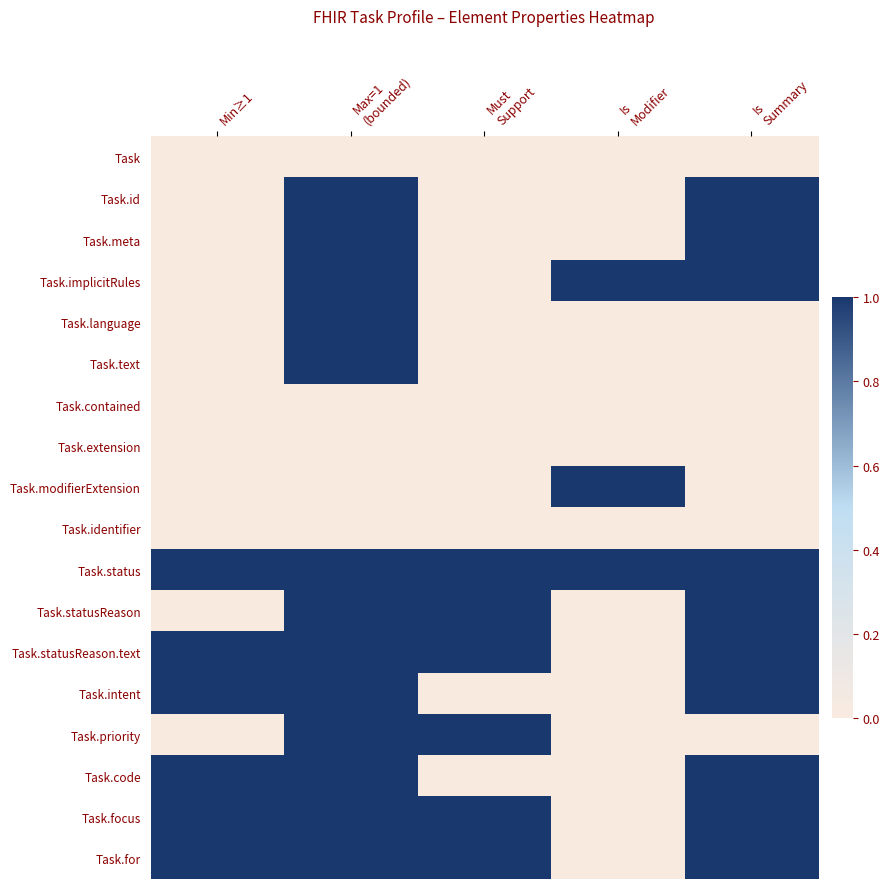

Reading left to right, what are all the values shown in this chart?

Task: Min≥1=0	Max=1
(bounded)=0	Must
Support=0	Is
Modifier=0	Is
Summary=0
Task.id: Min≥1=0	Max=1
(bounded)=1	Must
Support=0	Is
Modifier=0	Is
Summary=1
Task.meta: Min≥1=0	Max=1
(bounded)=1	Must
Support=0	Is
Modifier=0	Is
Summary=1
Task.implicitRules: Min≥1=0	Max=1
(bounded)=1	Must
Support=0	Is
Modifier=1	Is
Summary=1
Task.language: Min≥1=0	Max=1
(bounded)=1	Must
Support=0	Is
Modifier=0	Is
Summary=0
Task.text: Min≥1=0	Max=1
(bounded)=1	Must
Support=0	Is
Modifier=0	Is
Summary=0
Task.contained: Min≥1=0	Max=1
(bounded)=0	Must
Support=0	Is
Modifier=0	Is
Summary=0
Task.extension: Min≥1=0	Max=1
(bounded)=0	Must
Support=0	Is
Modifier=0	Is
Summary=0
Task.modifierExtension: Min≥1=0	Max=1
(bounded)=0	Must
Support=0	Is
Modifier=1	Is
Summary=0
Task.identifier: Min≥1=0	Max=1
(bounded)=0	Must
Support=0	Is
Modifier=0	Is
Summary=0
Task.status: Min≥1=1	Max=1
(bounded)=1	Must
Support=1	Is
Modifier=1	Is
Summary=1
Task.statusReason: Min≥1=0	Max=1
(bounded)=1	Must
Support=1	Is
Modifier=0	Is
Summary=1
Task.statusReason.text: Min≥1=1	Max=1
(bounded)=1	Must
Support=1	Is
Modifier=0	Is
Summary=1
Task.intent: Min≥1=1	Max=1
(bounded)=1	Must
Support=0	Is
Modifier=0	Is
Summary=1
Task.priority: Min≥1=0	Max=1
(bounded)=1	Must
Support=1	Is
Modifier=0	Is
Summary=0
Task.code: Min≥1=1	Max=1
(bounded)=1	Must
Support=0	Is
Modifier=0	Is
Summary=1
Task.focus: Min≥1=1	Max=1
(bounded)=1	Must
Support=1	Is
Modifier=0	Is
Summary=1
Task.for: Min≥1=1	Max=1
(bounded)=1	Must
Support=1	Is
Modifier=0	Is
Summary=1